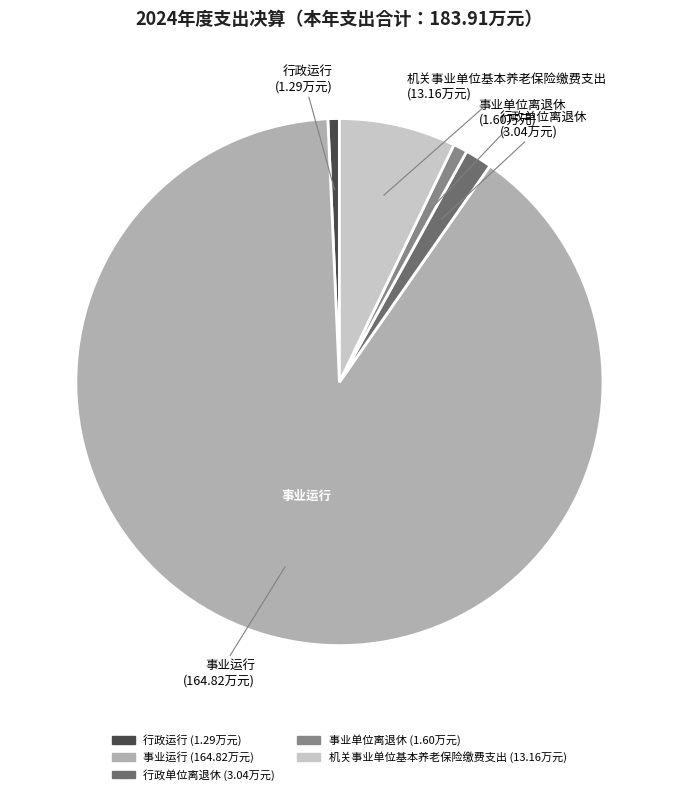

Does 行政单位离退休 account for over 50% of the chart?

No